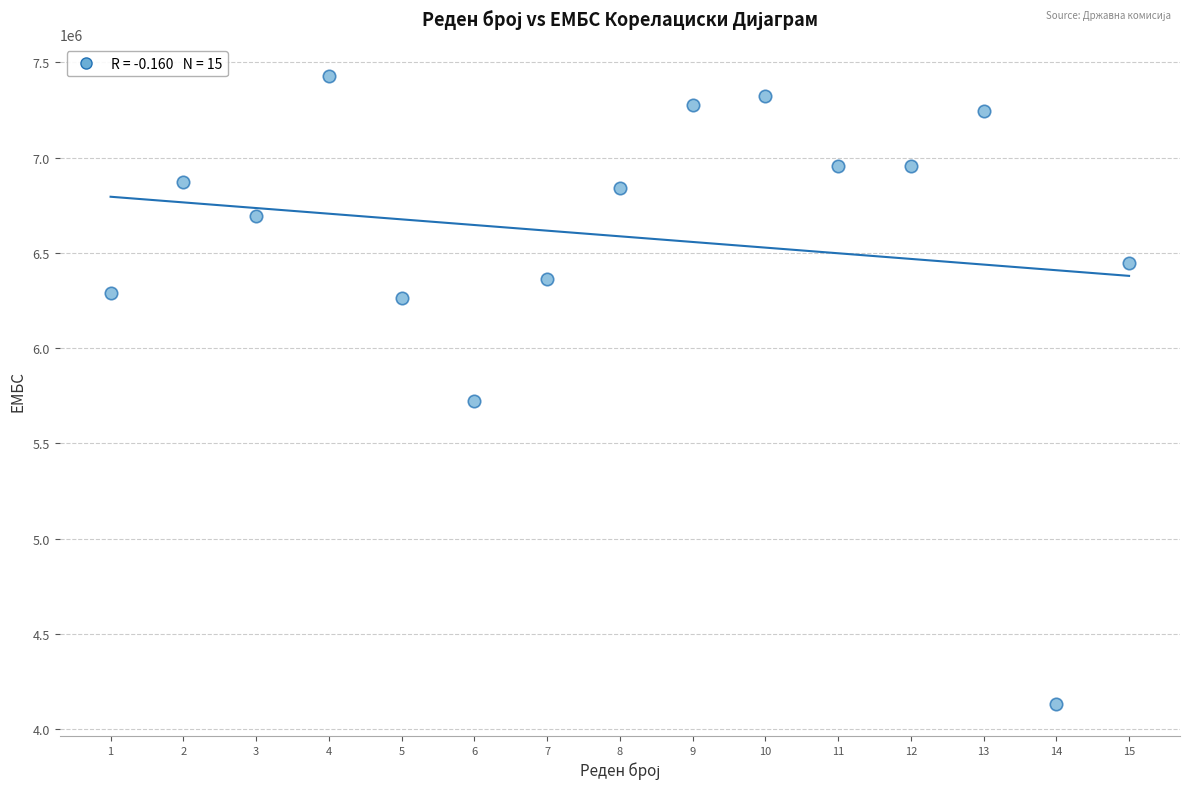

What is the range of Y values (max minus min)?

3299881